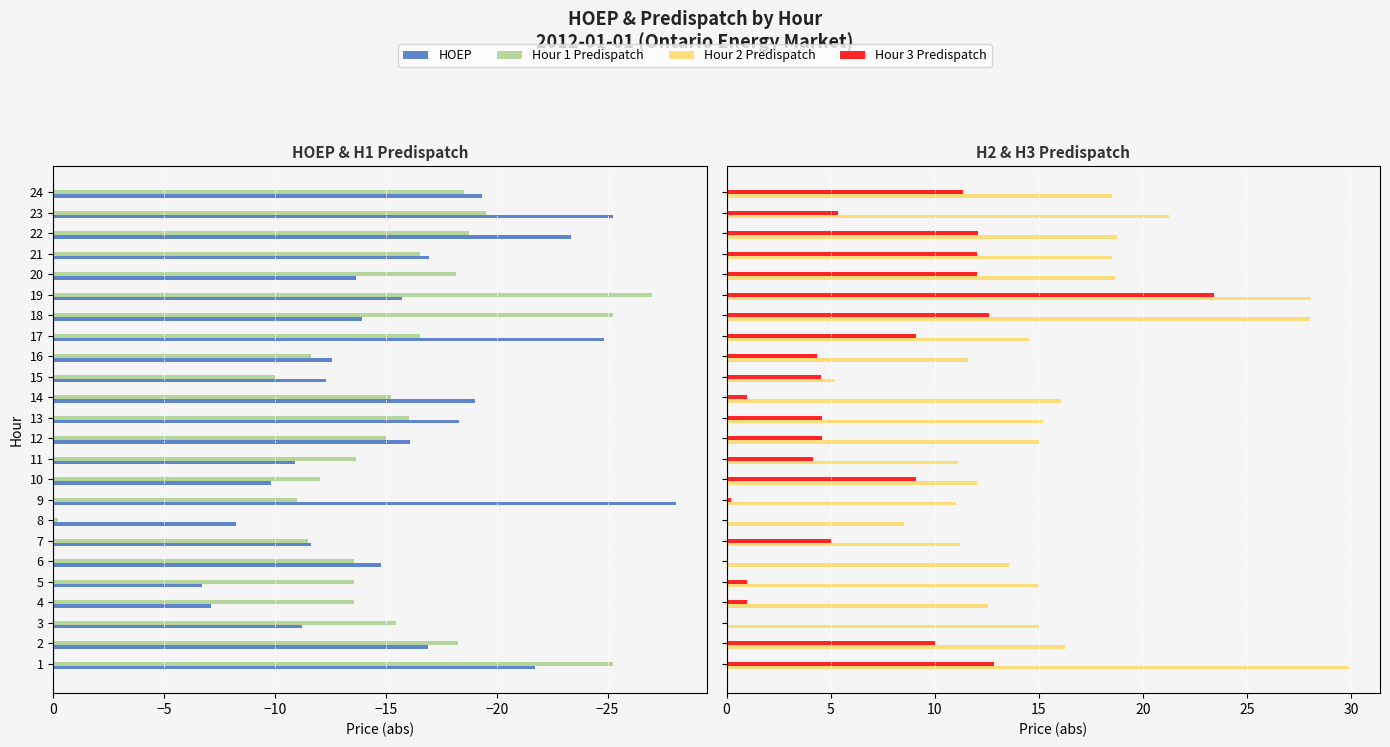

What is the approximate value of Hour 1 Predispatch at 10?

-12.0